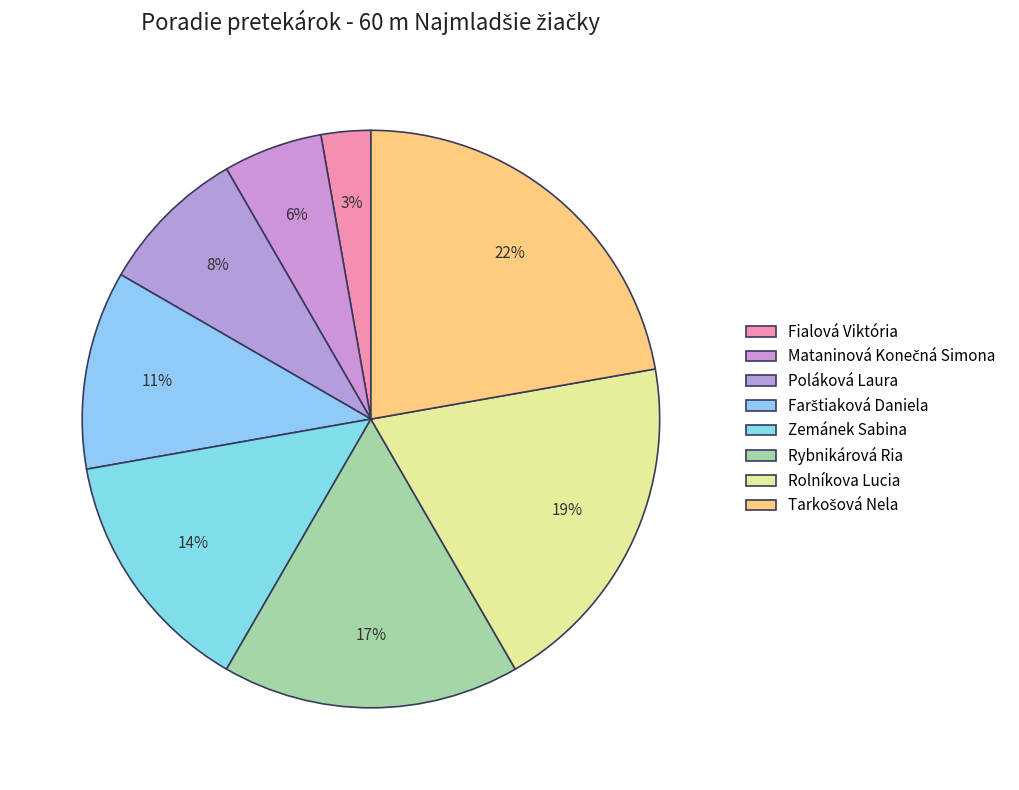

Between Mataninová Konečná Simona and Rybnikárová Ria, which is larger?

Rybnikárová Ria